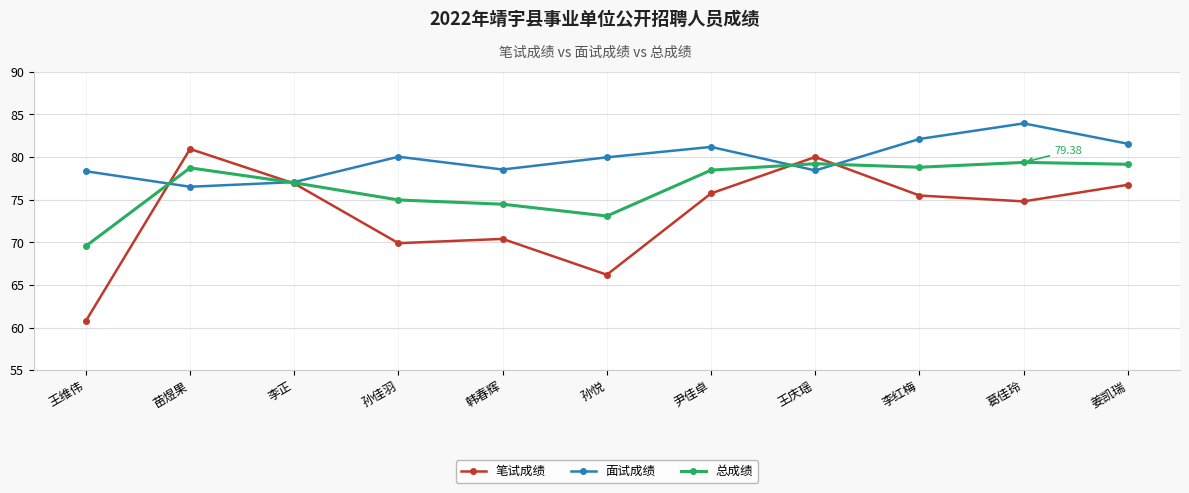

What is the minimum value shown in the chart?

60.8